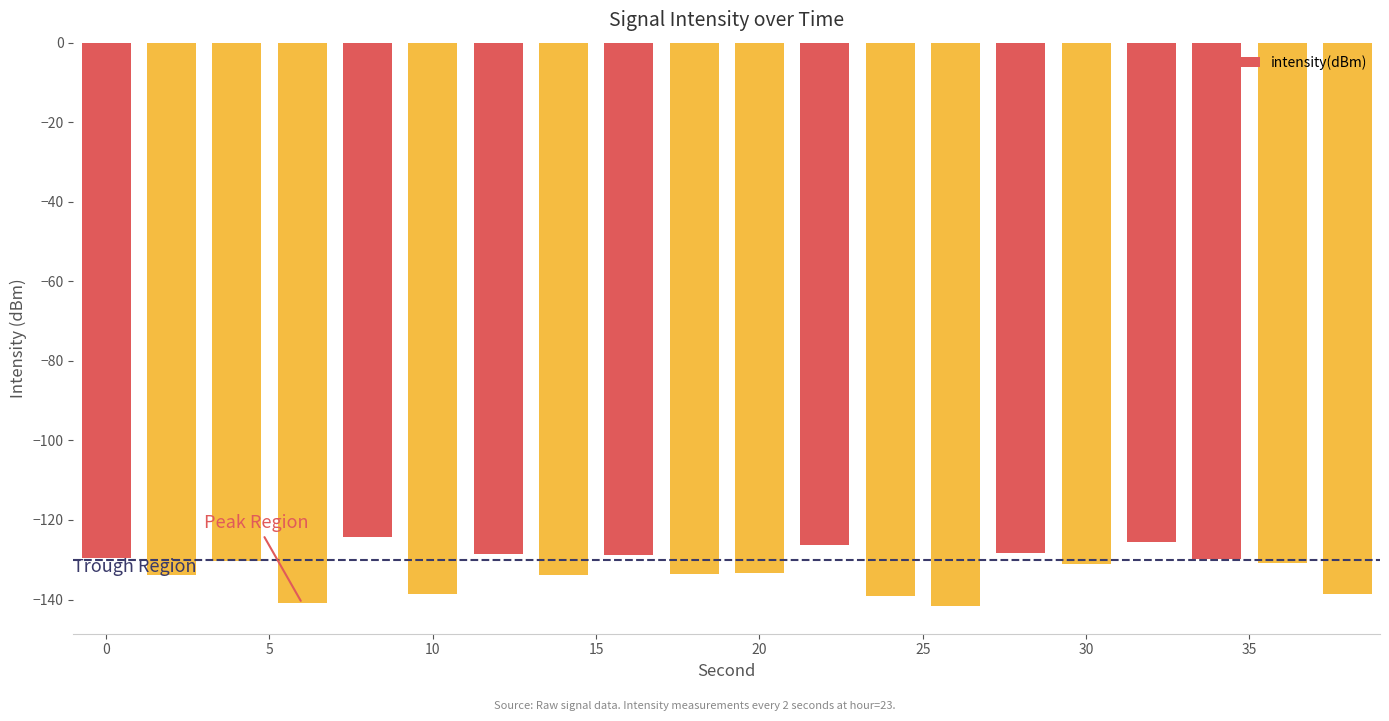

How many categories are shown in the chart?

20